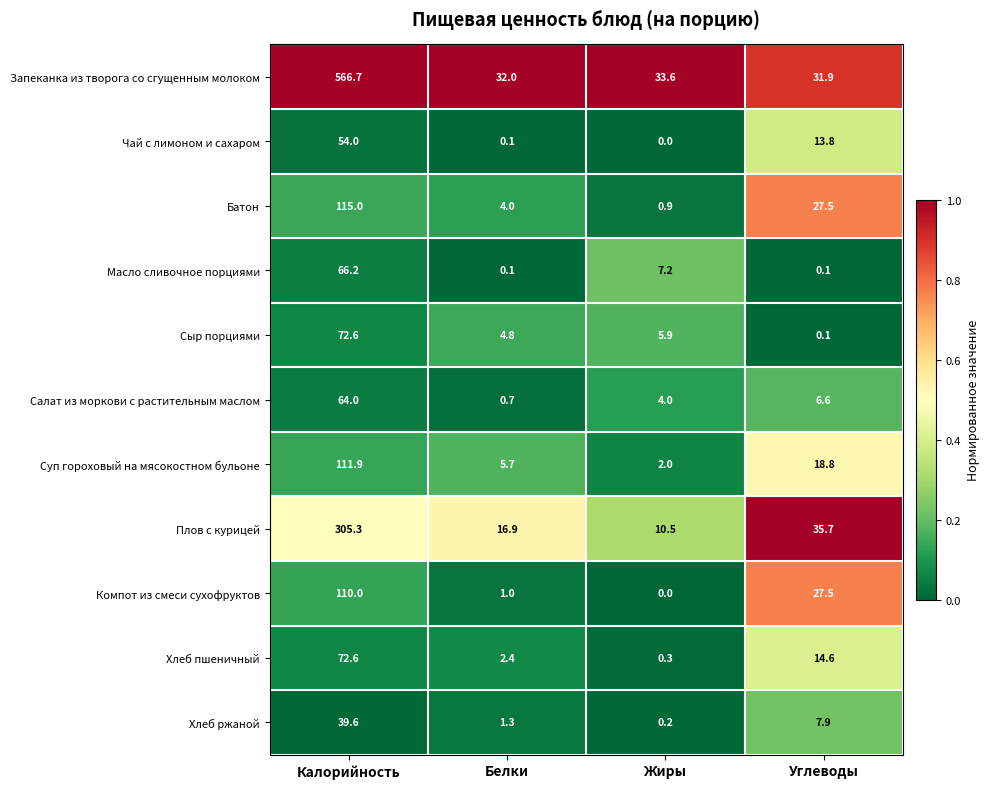

Which series changed the most between Белки and Жиры?

Масло сливочное порциями